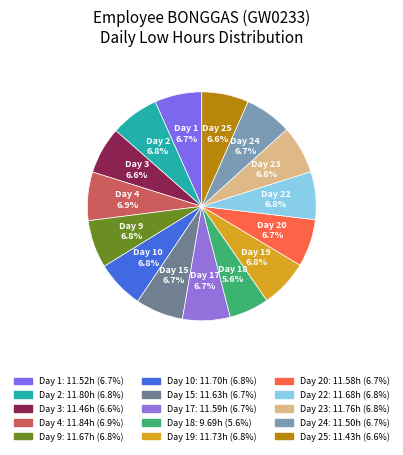

How many segments does this pie chart have?

15